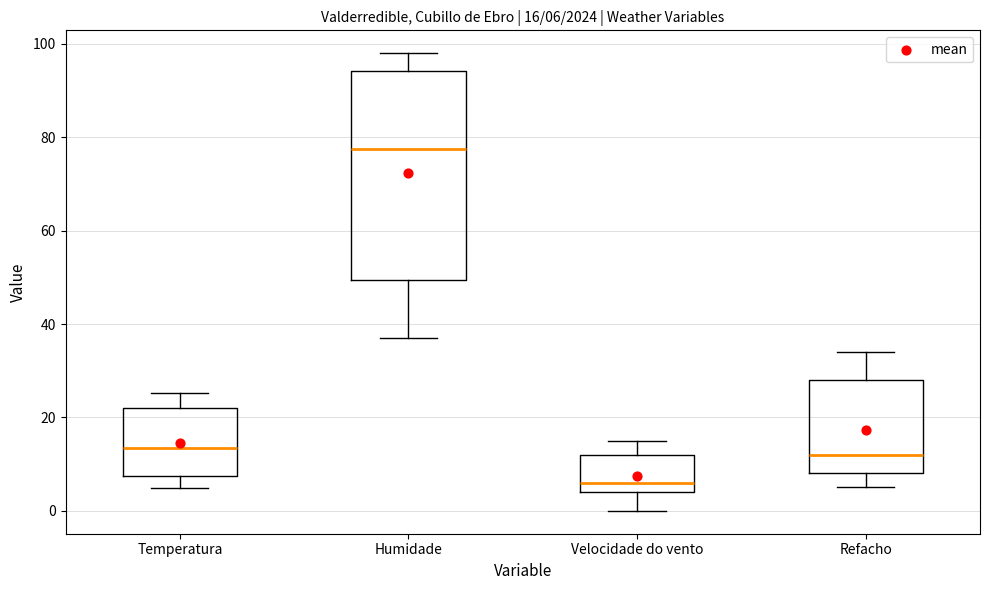

Which box is the tallest, from its lower edge to its upper edge?

Humidade